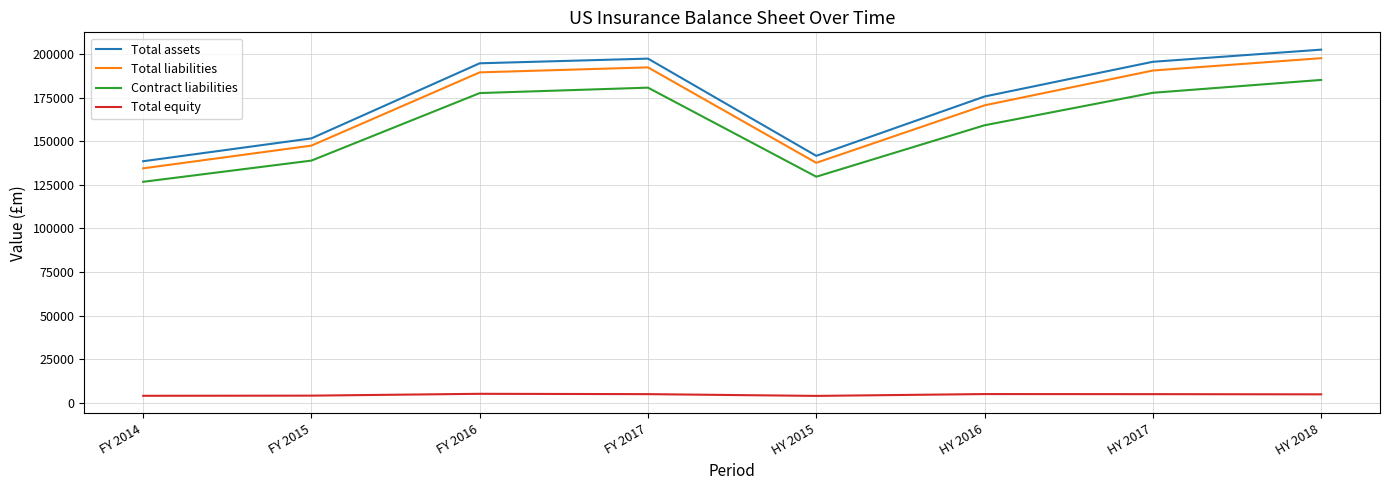

True or false: Total assets and Total equity cross at least once.

False